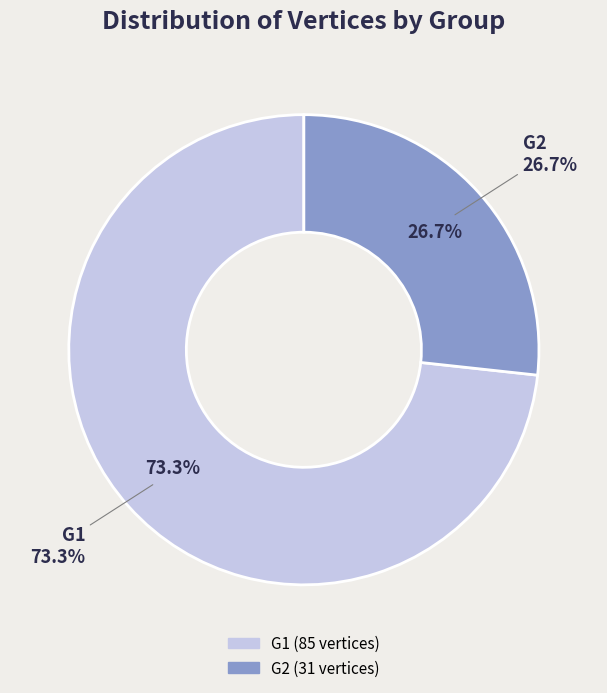

Does G1 account for over 50% of the chart?

Yes